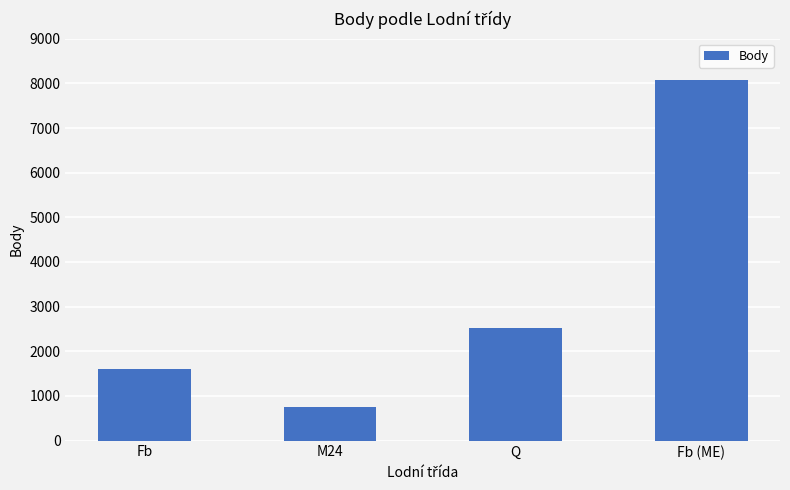

What is the average value?

3237